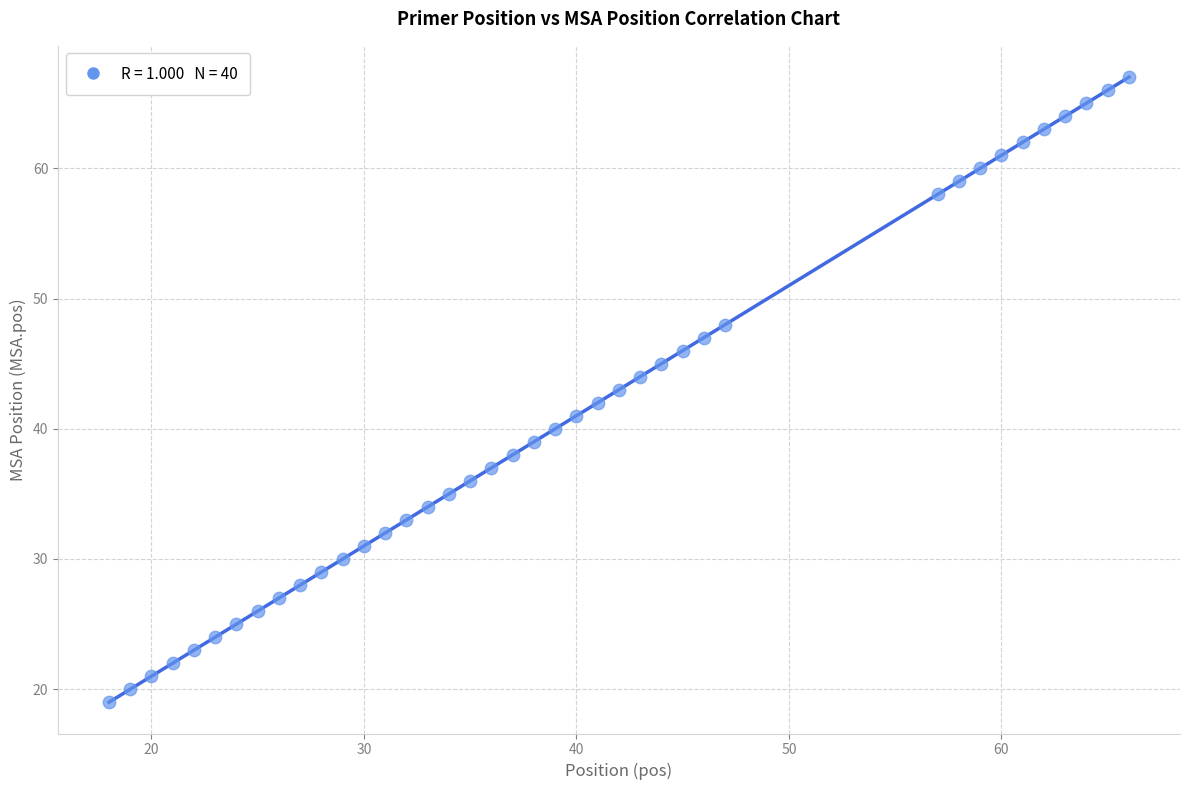

What is the range of Y values (max minus min)?

48